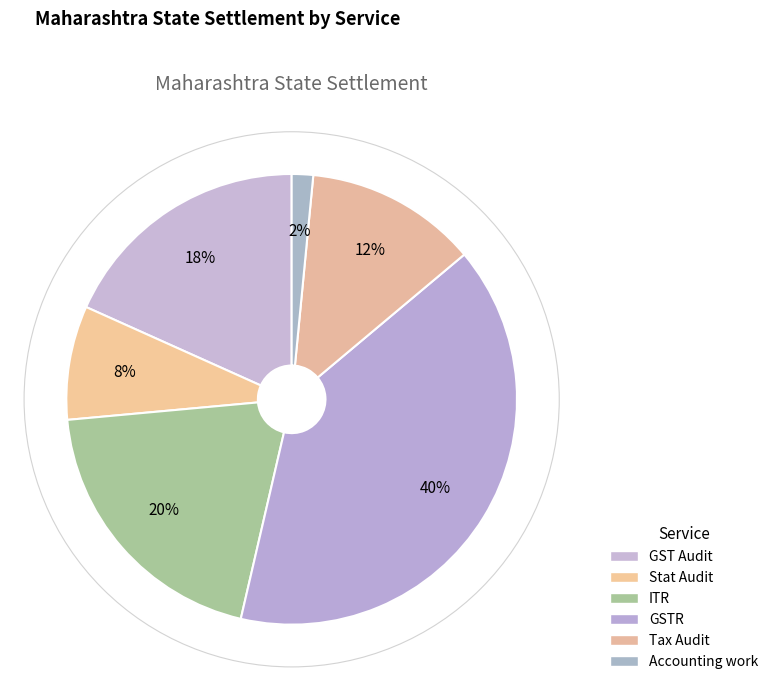

Approximately how many times larger is the value at GST Audit compared to GSTR?

0.5